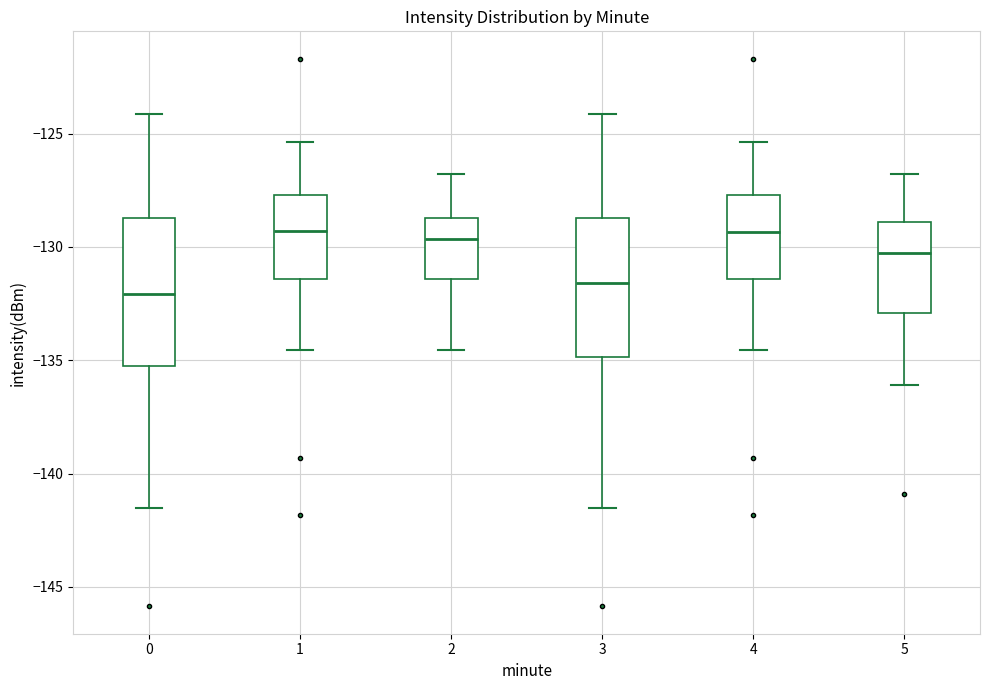

Reading left to right, read every box against the y-axis: the position of its median line, the range the box covers, and the ends of its whiskers. The values are not printed on the chart, so give them approximately, as read against the axis.

0: median -132.0, box -135.5 to -128.5, whiskers -141.5 to -124.0
1: median -129.5, box -131.5 to -127.5, whiskers -134.5 to -125.5
2: median -129.5, box -131.5 to -128.5, whiskers -134.5 to -127.0
3: median -131.5, box -135.0 to -128.5, whiskers -141.5 to -124.0
4: median -129.5, box -131.5 to -127.5, whiskers -134.5 to -125.5
5: median -130.5, box -133.0 to -129.0, whiskers -136.0 to -127.0